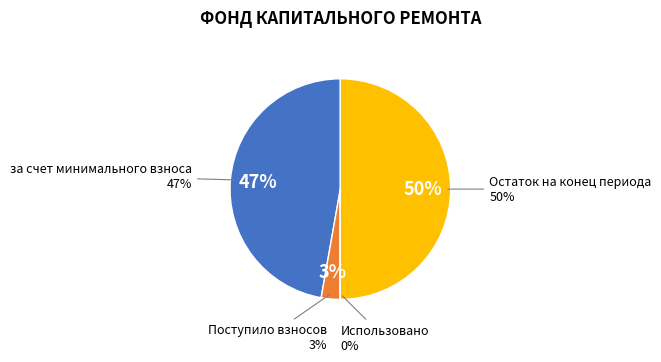

The Поступило взносов slice represents 1% of the pie. True or false?

False